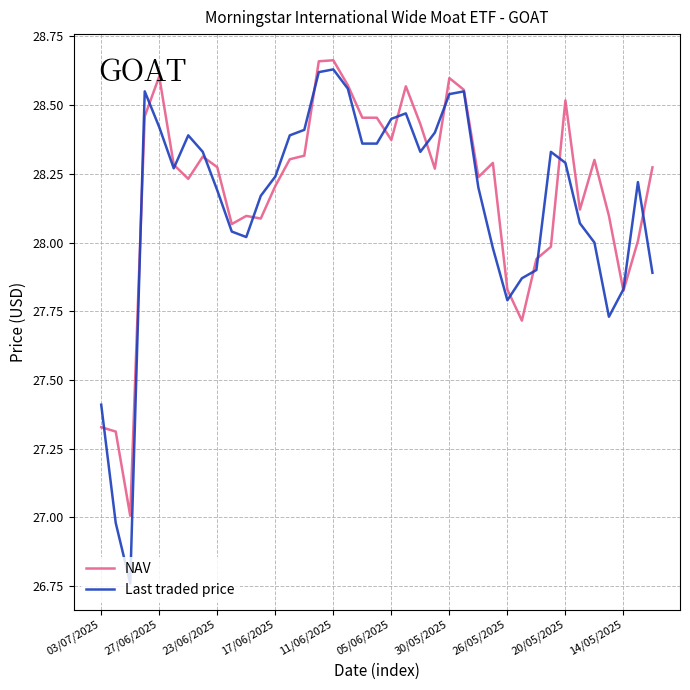

Which series has the widest spread of values?

Last traded price